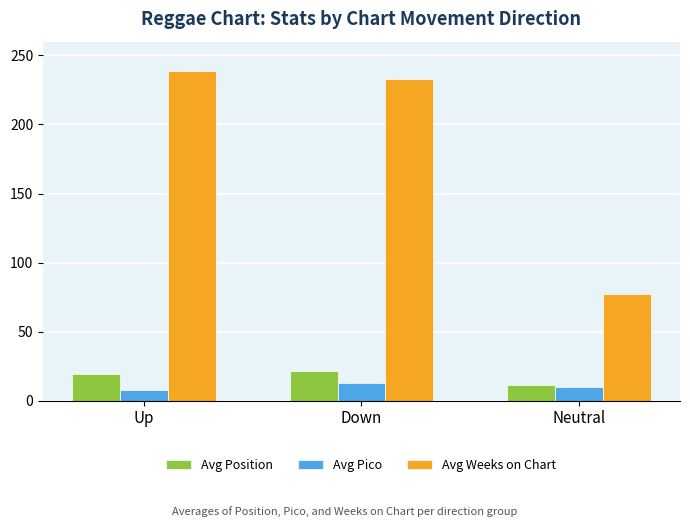

Rank the series at Up from highest to lowest value.

Avg Weeks on Chart, Avg Position, Avg Pico